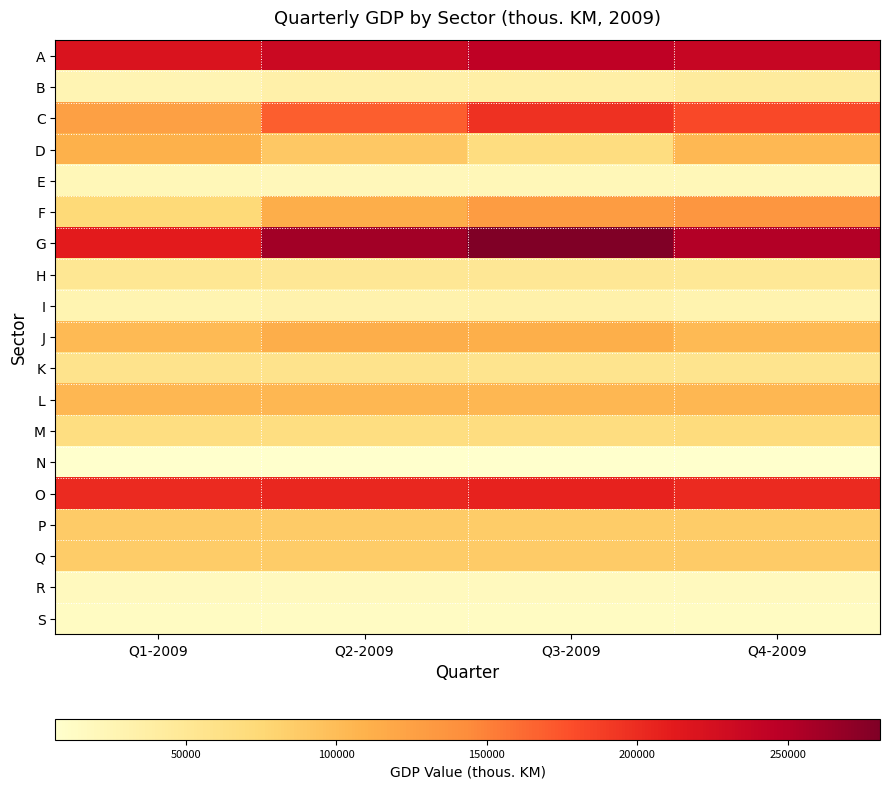

Which label corresponds to the largest value in the chart?

Q3-2009